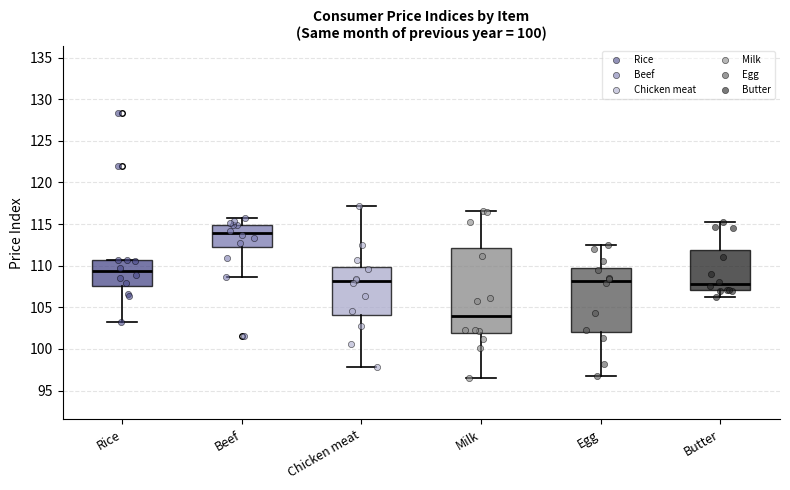

Which box is the tallest, from its lower edge to its upper edge?

Milk